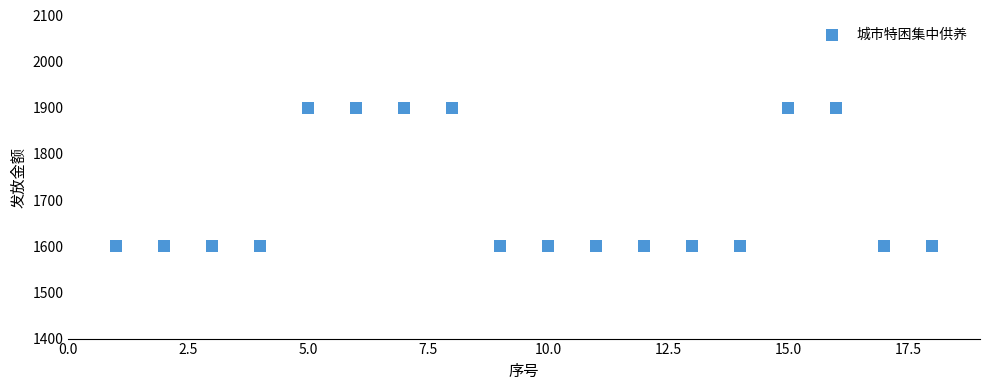

What is the range of Y values (max minus min)?

300